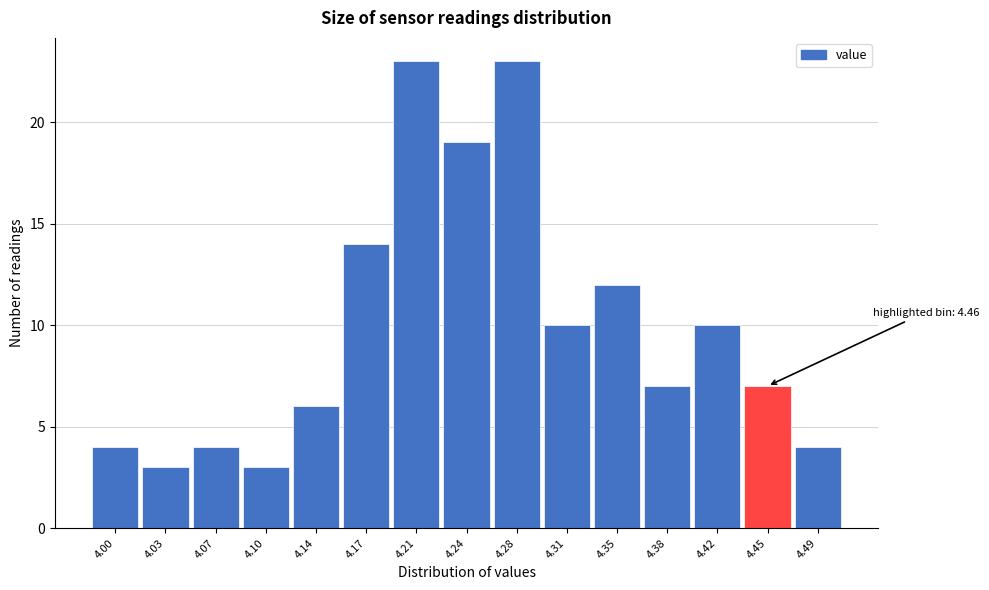

Reading left to right, extract all data points from this chart.

4	3	4	3	6	14	23	19	23	10	12	7	10	7	4